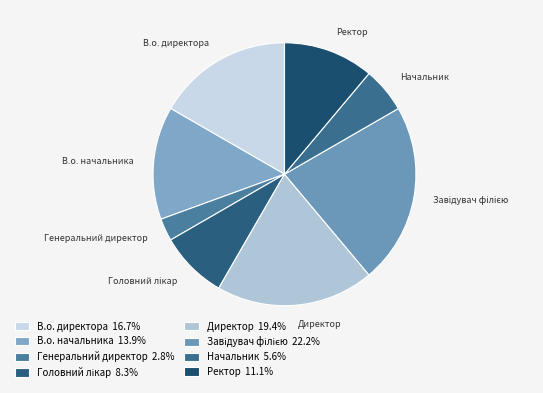

Count the number of slices in the pie.

8